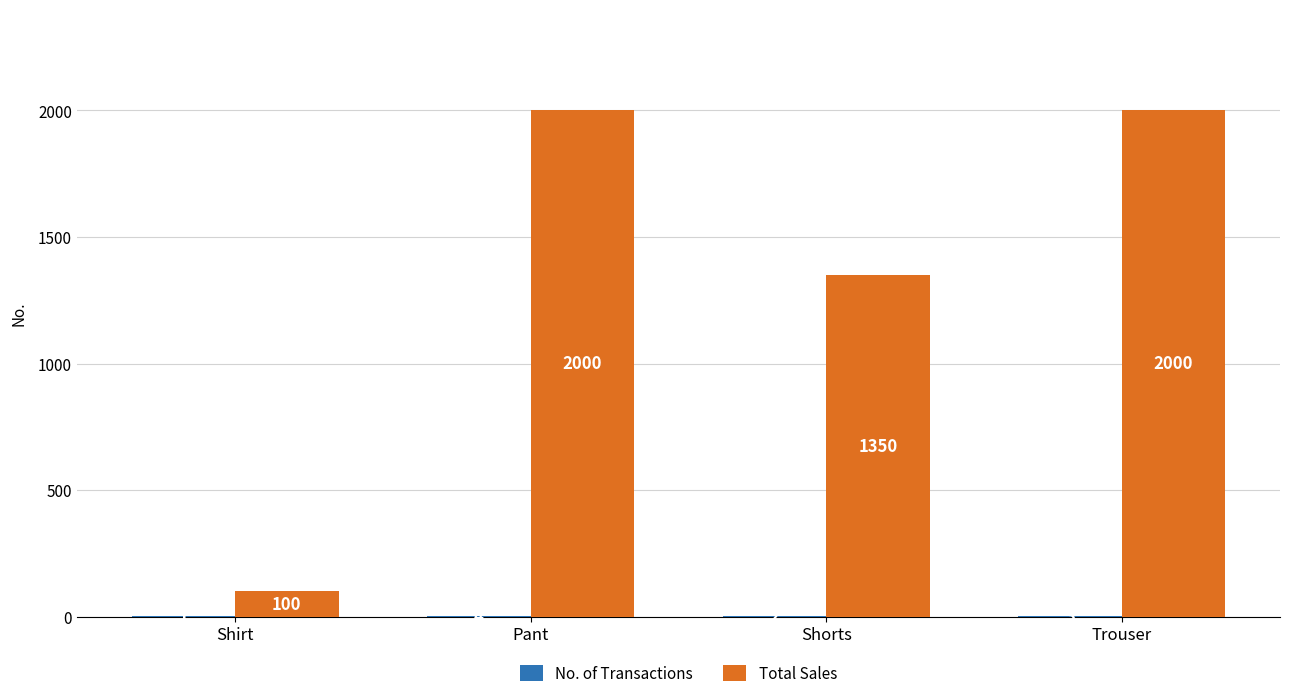

Which series changed the most between Shirt and Pant?

Total Sales